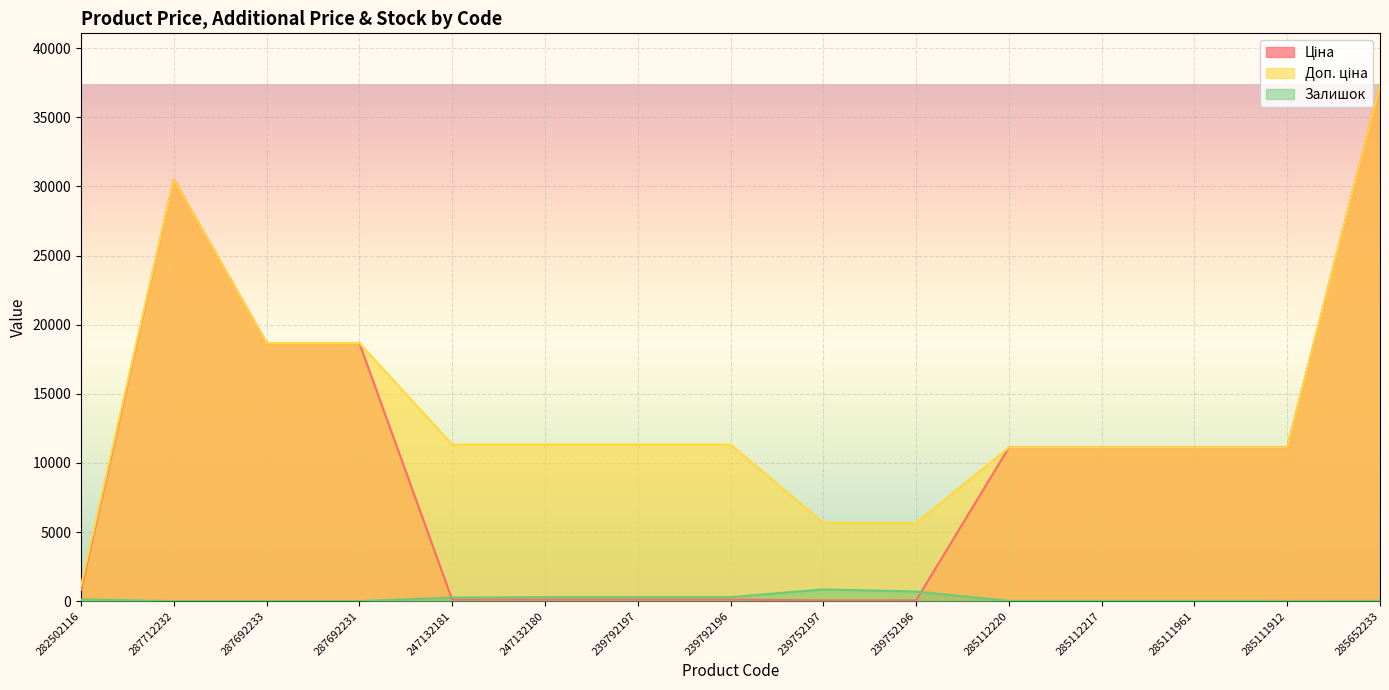

True or false: Доп. ціна has a value of 1101.8 at 282502116.

True